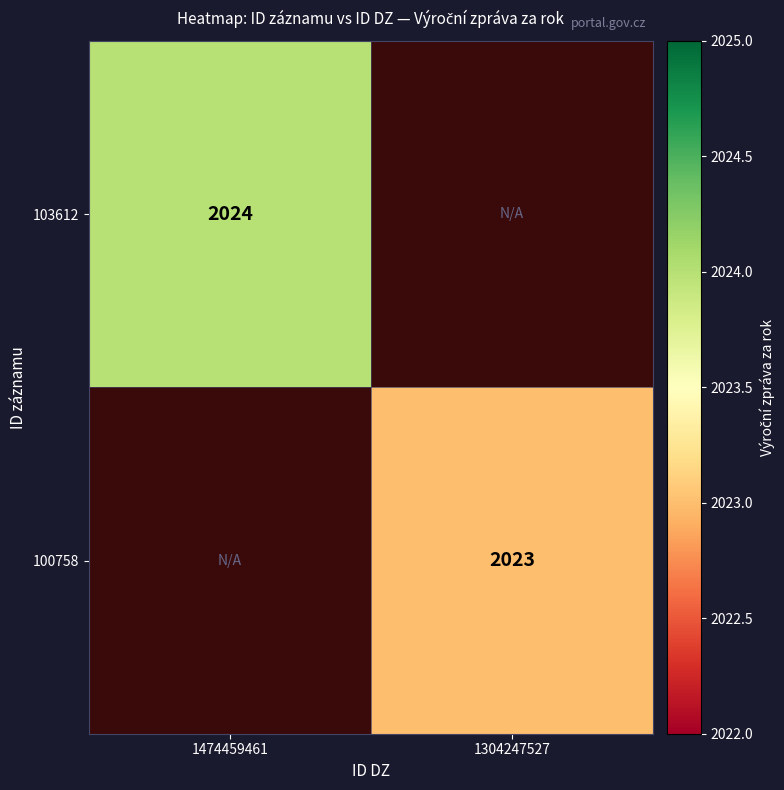

Is the value of 100758 at 1304247527 greater than the value of 103612 at 1474459461?

No